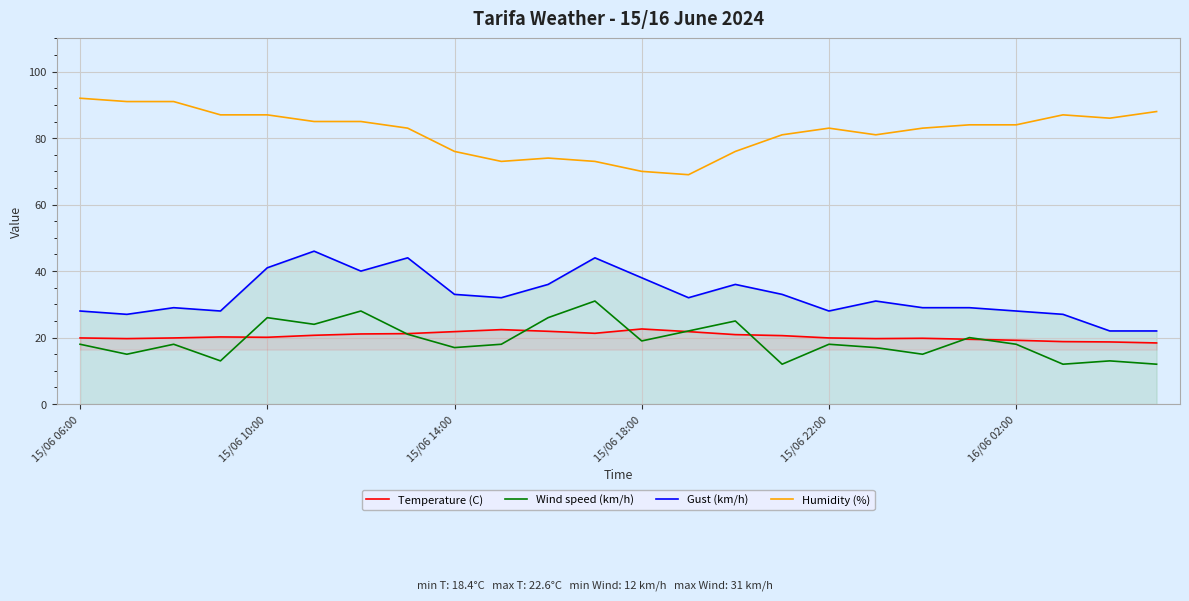

Which series has the largest total across all categories?

Humidity (%)